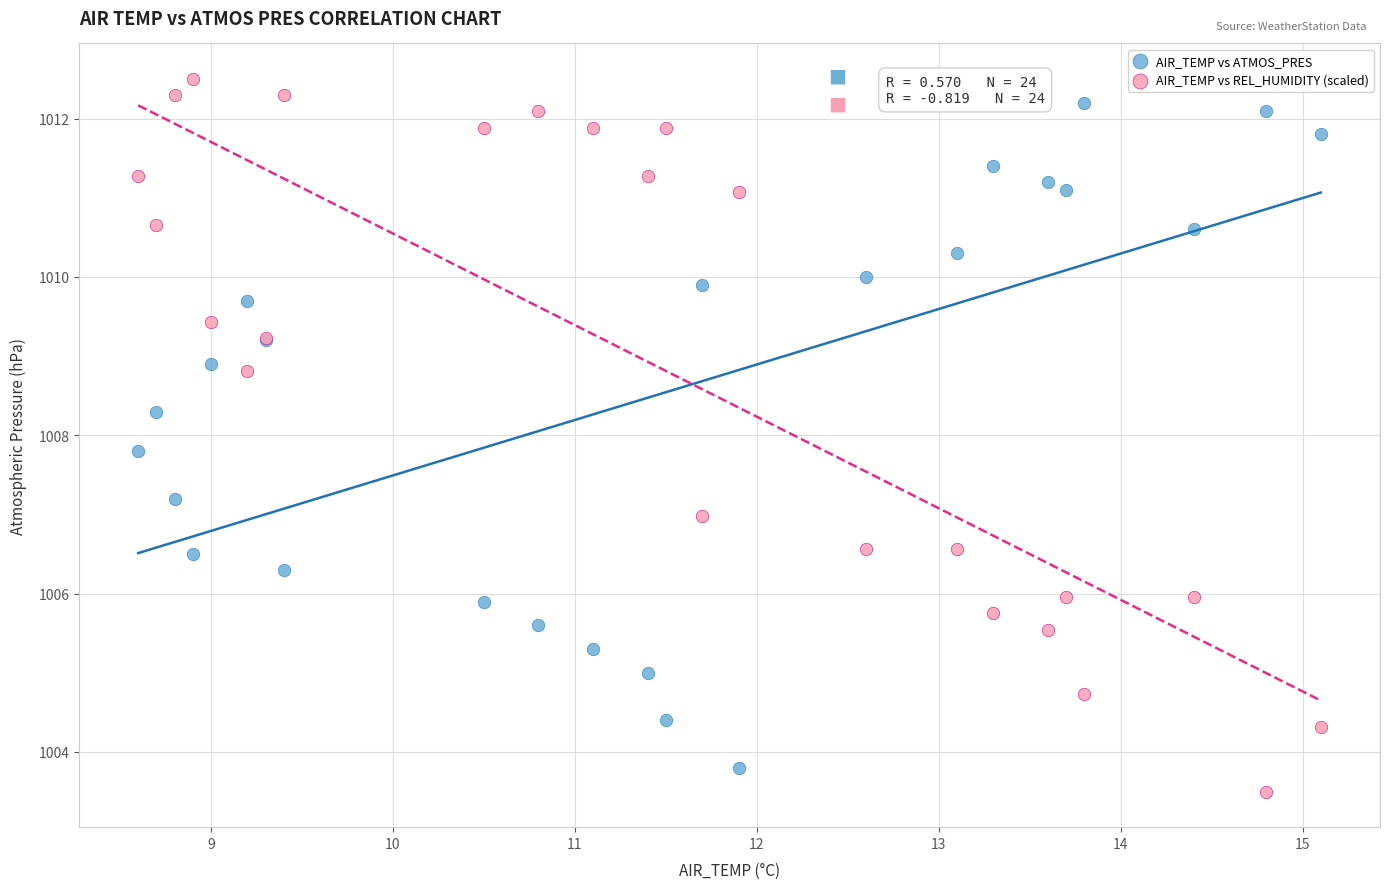

Which series contains the highest Y value?

AIR_TEMP vs REL_HUMIDITY (scaled)